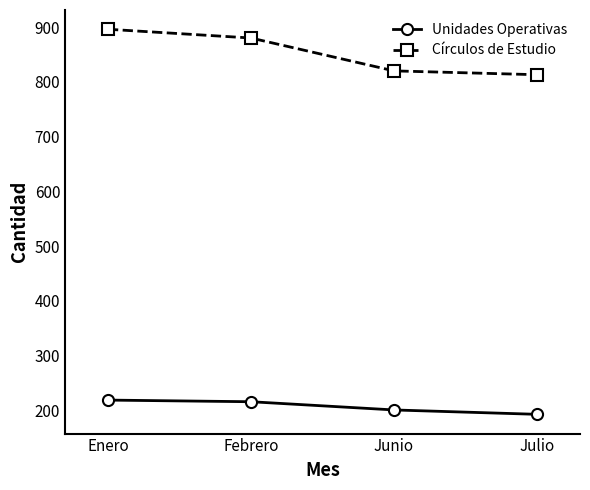

What is the value of the Unidades Operativas point at the 3rd from the left?

201